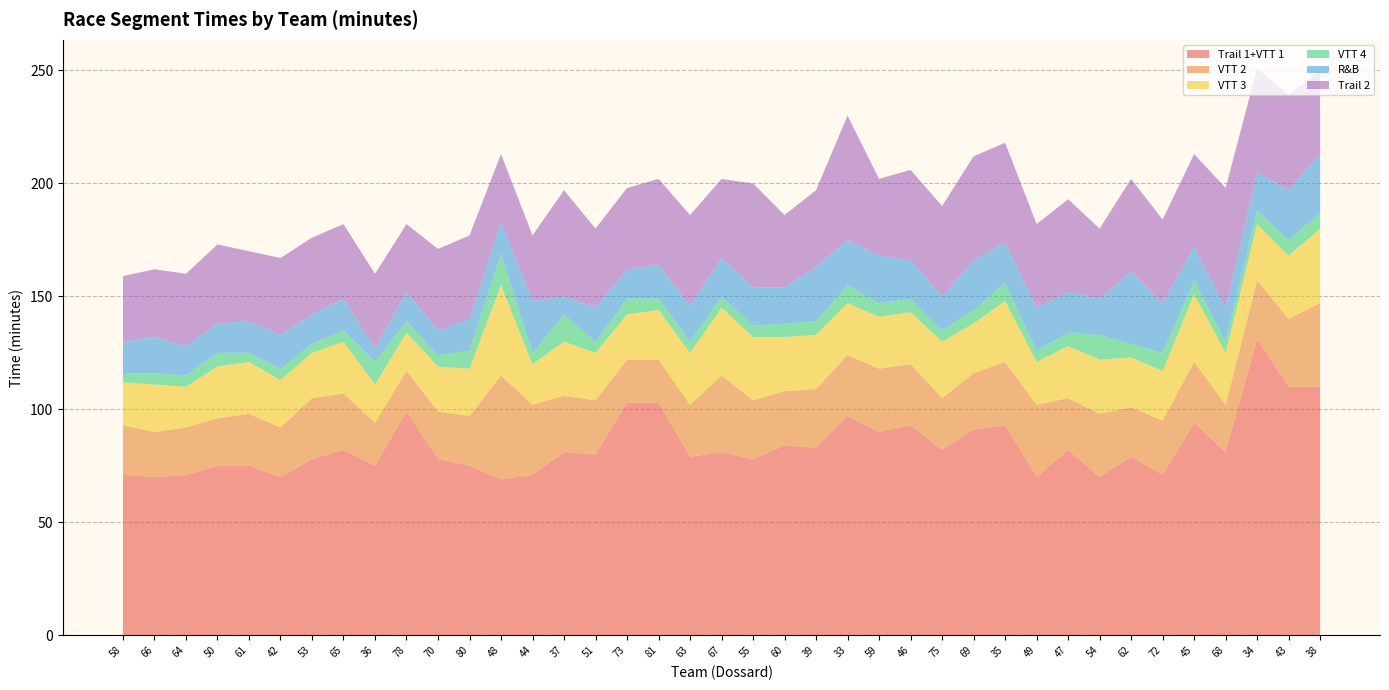

Reading right to left, extract all data points from this chart.

Trail 1+VTT 1: 110	110	131	81	94	71	79	70	82	70	93	91	82	93	90	97	83	84	78	81	79	103	103	80	81	71	69	75	78	99	75	82	78	70	75	75	71	70	71
VTT 2: 37	30	26	21	27	24	22	28	23	32	28	25	23	27	28	27	26	24	26	34	23	19	19	24	25	31	46	22	21	18	19	25	27	22	23	21	21	20	22
VTT 3: 33	28	25	23	30	22	22	24	23	19	27	22	25	23	23	23	24	24	28	30	23	22	20	21	24	18	40	21	20	17	17	23	20	21	23	23	18	21	19
VTT 4: 7	7	6	5	6	8	6	11	6	5	8	6	5	6	6	8	6	6	5	5	5	5	7	5	12	5	14	8	5	5	10	5	4	5	4	6	5	5	4
R&B: 26	22	17	15	15	22	32	16	18	19	18	22	15	17	21	20	24	16	17	17	16	15	13	15	8	23	14	14	11	13	6	14	13	15	14	13	13	16	14
Trail 2: 37	42	46	53	41	37	41	31	41	37	44	46	40	40	34	55	34	32	46	35	40	38	36	35	47	29	30	37	36	30	33	33	34	34	31	35	32	30	29